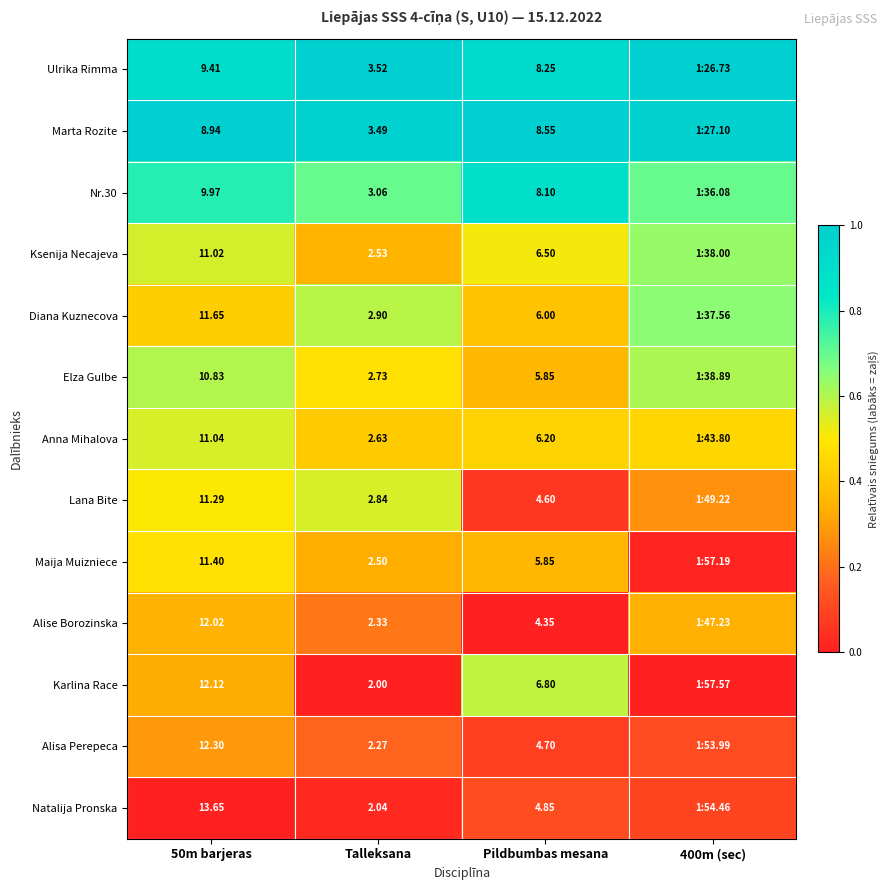

What is the greatest value displayed?

1.0